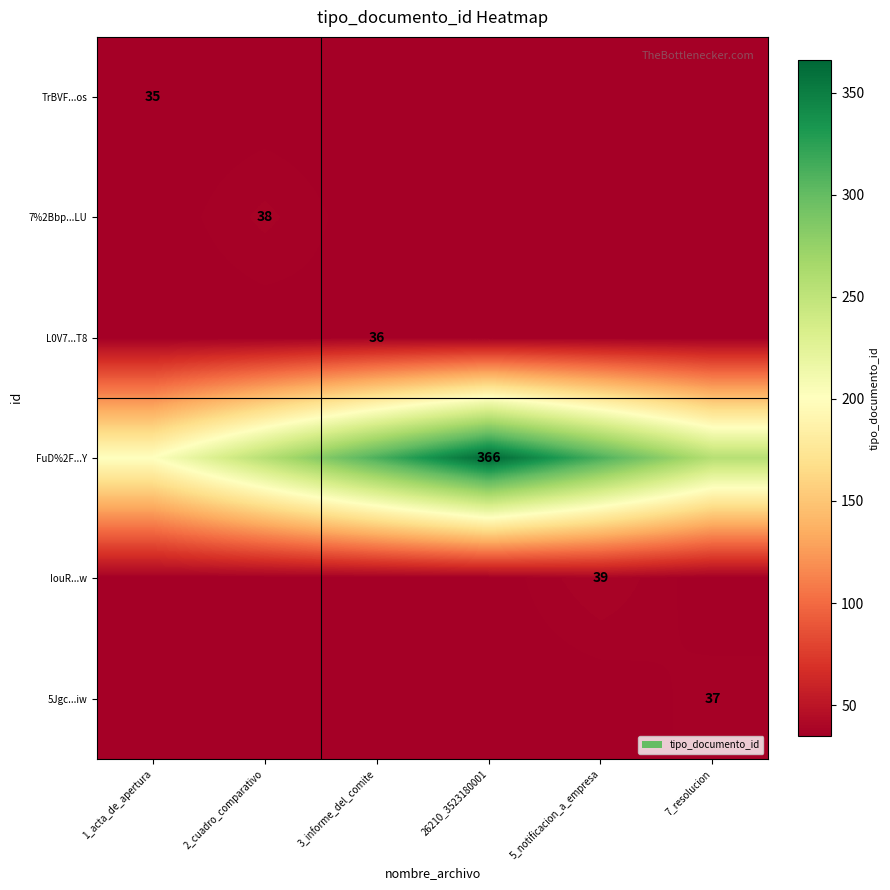

Is it true that TrBVF...os equals 35 at 1_acta_de_apertura?

True